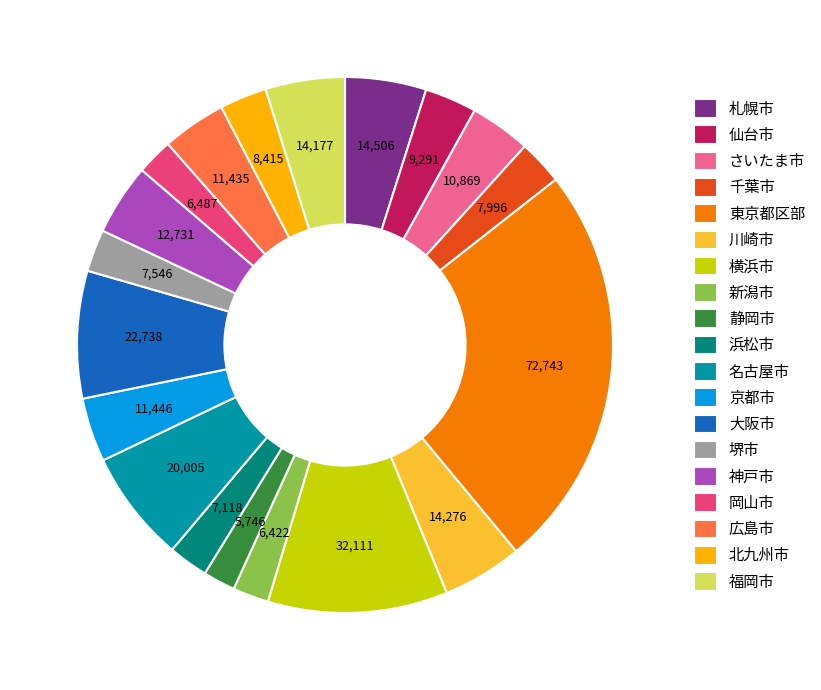

Combined, do 静岡市 and 堺市 account for over 50%?

No